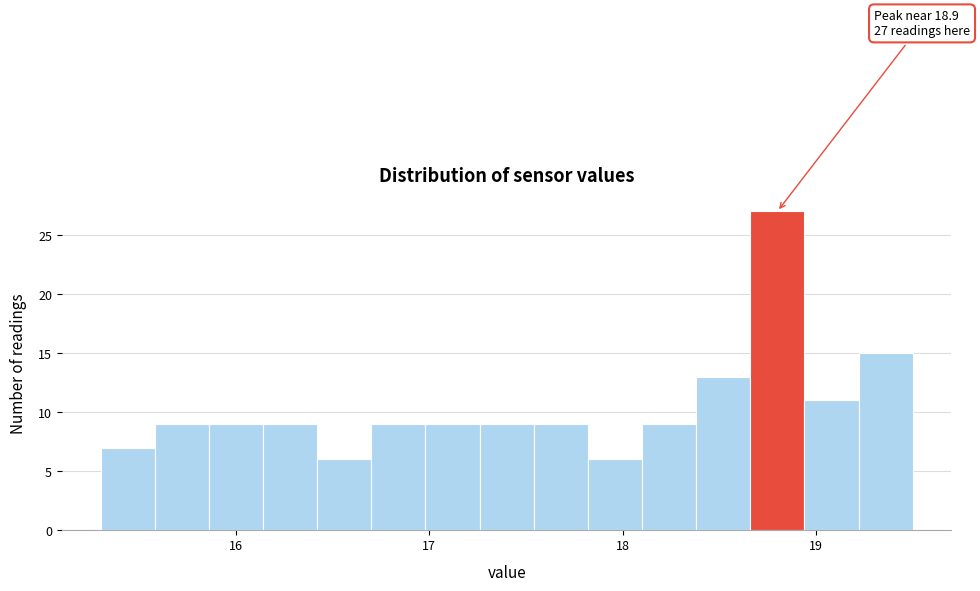

Around what value on the x-axis is the tallest bar? Give the approximate position of its centre, as read against the axis.

18.8